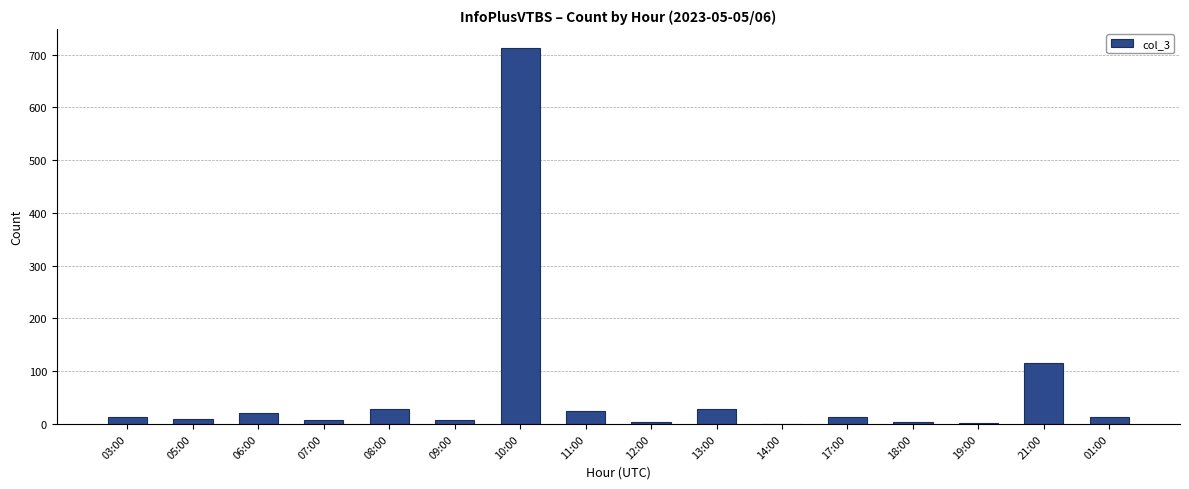

What is the greatest value displayed?

713